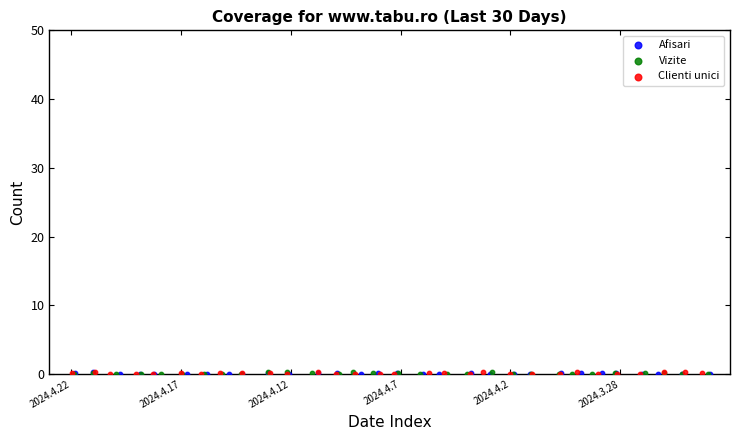

What are all the series names shown in the legend?

Afisari, Vizite, Clienti unici